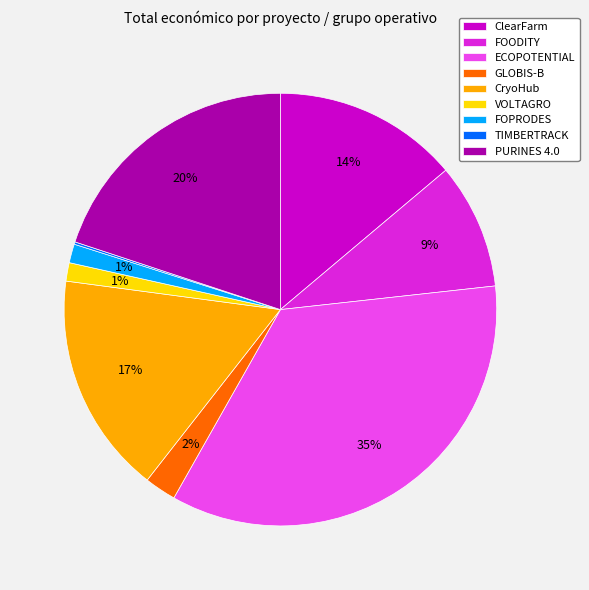

Does VOLTAGRO account for over 50% of the chart?

No